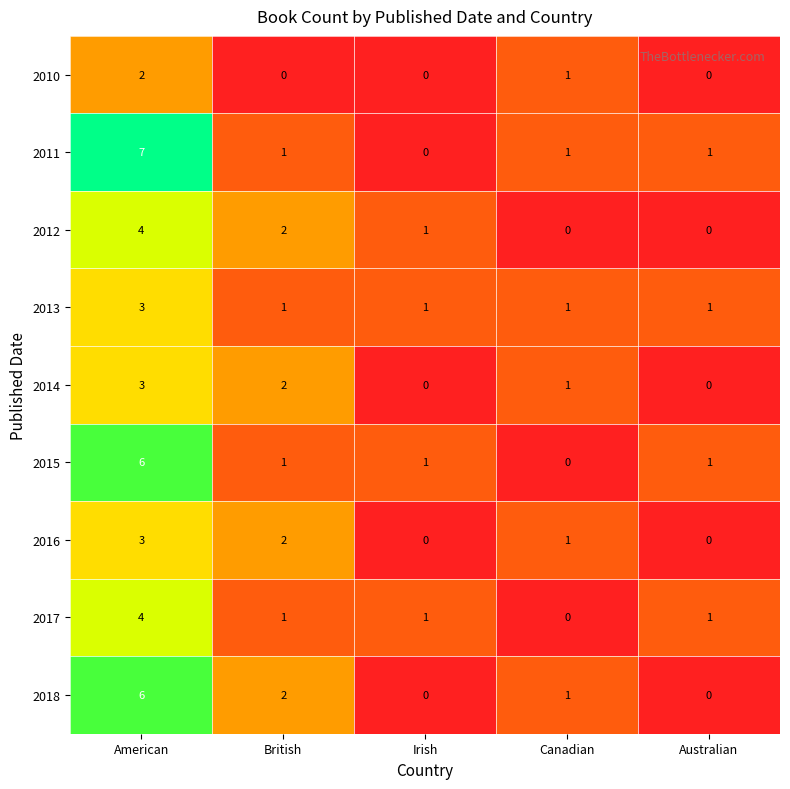

The value of 2016 at British is 3. True or false?

False